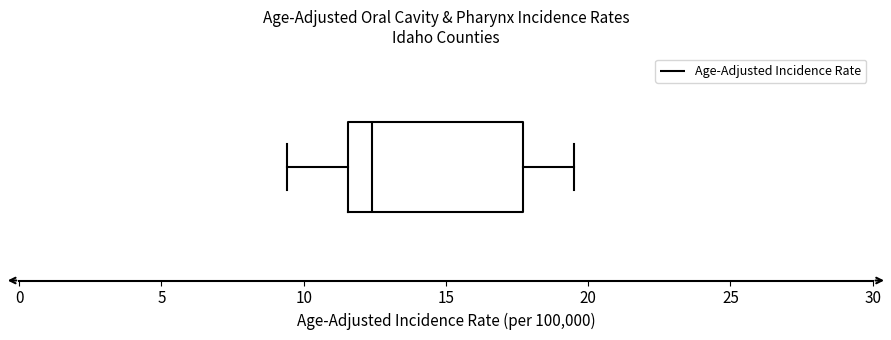

Transcribe this box plot: give where the median line is, the range the box spans, and where the two whiskers end, as read against the x-axis. The values are not printed on the chart, so give them approximately, as read against the axis.

median 12.5, box 11.5 to 17.5, whiskers 9.5 to 19.5